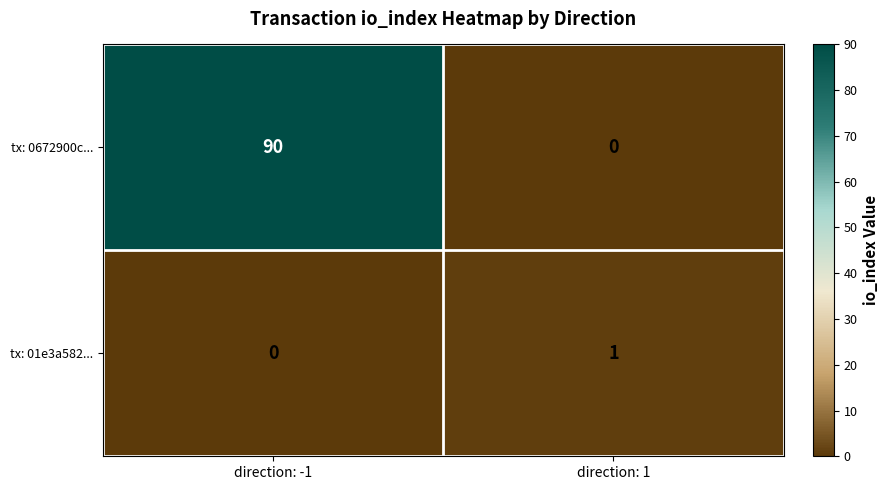

At how many categories does at least one series exceed 18?

1